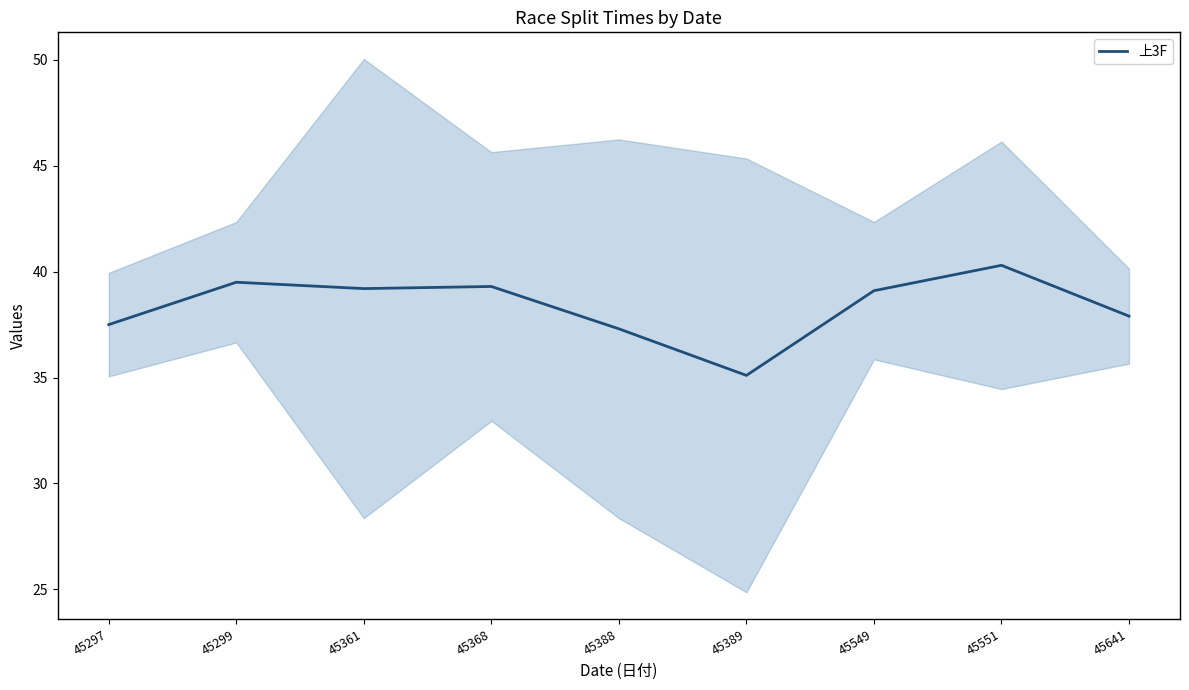

What is the ratio of the value at 45388 to the value at 45549?

1.0